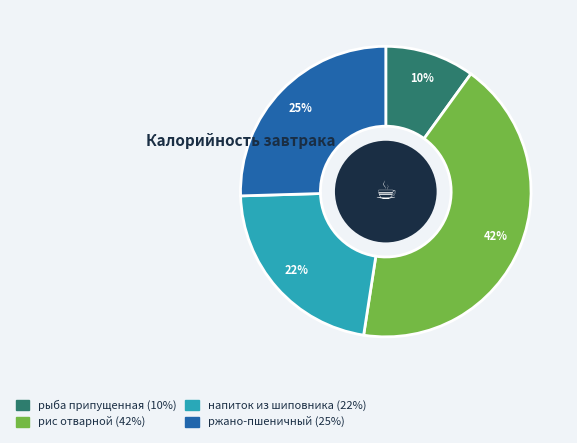

What is the ratio of the value at ржано-пшеничный to the value at рис отварной?

0.6